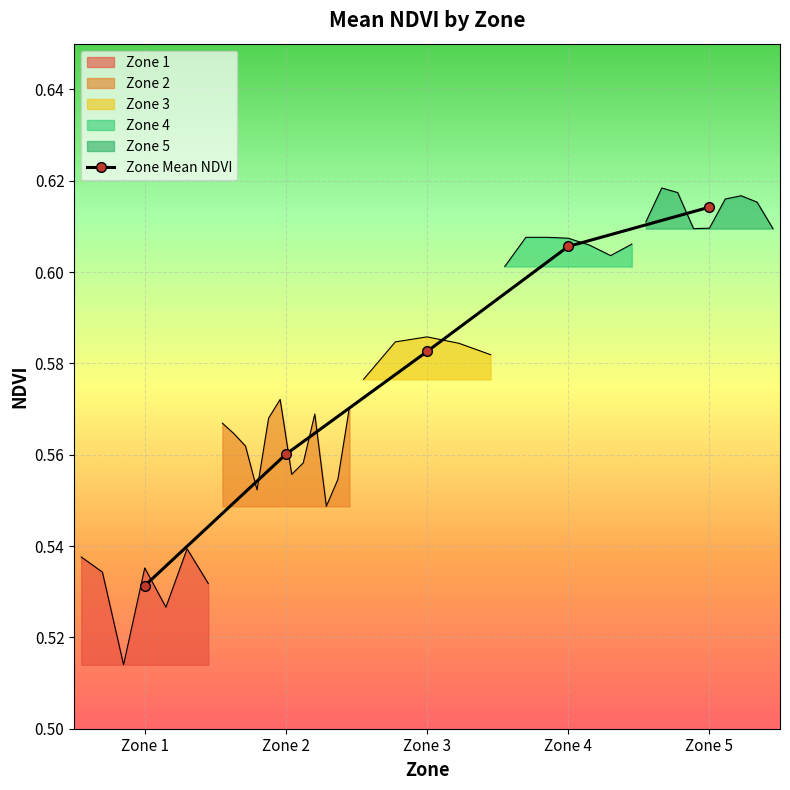

How many lines are shown in the chart?

1